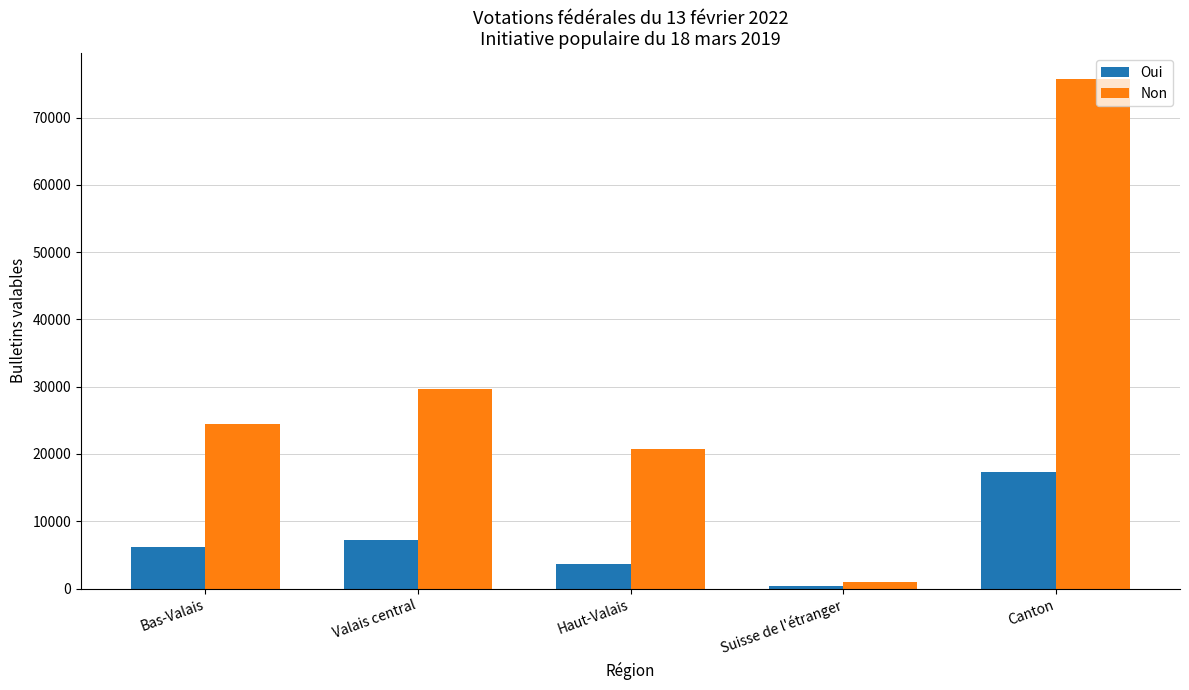

List the labels in order of Non value, smallest first.

Suisse de l'étranger, Haut-Valais, Bas-Valais, Valais central, Canton